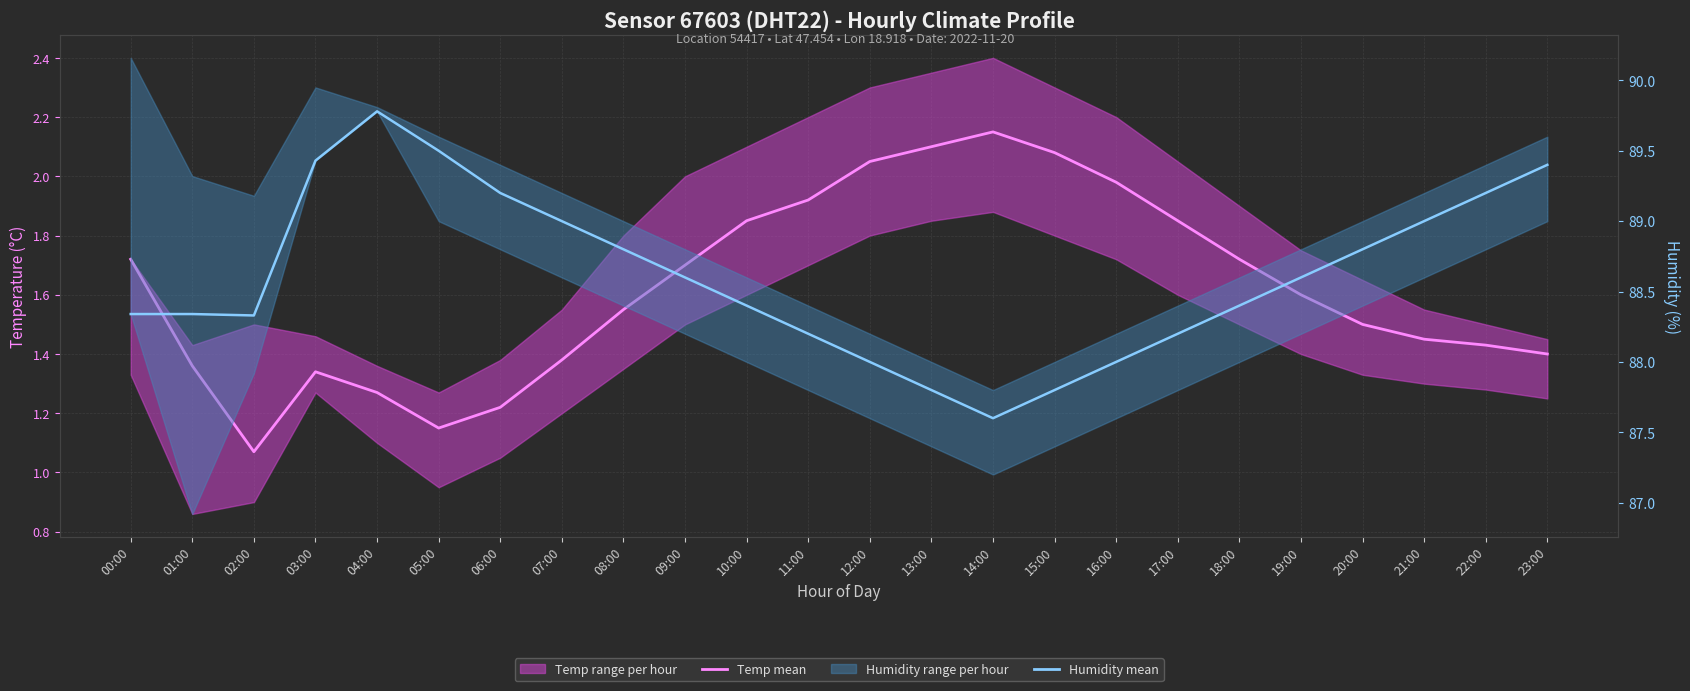

Which series has the widest spread of values?

Humidity mean